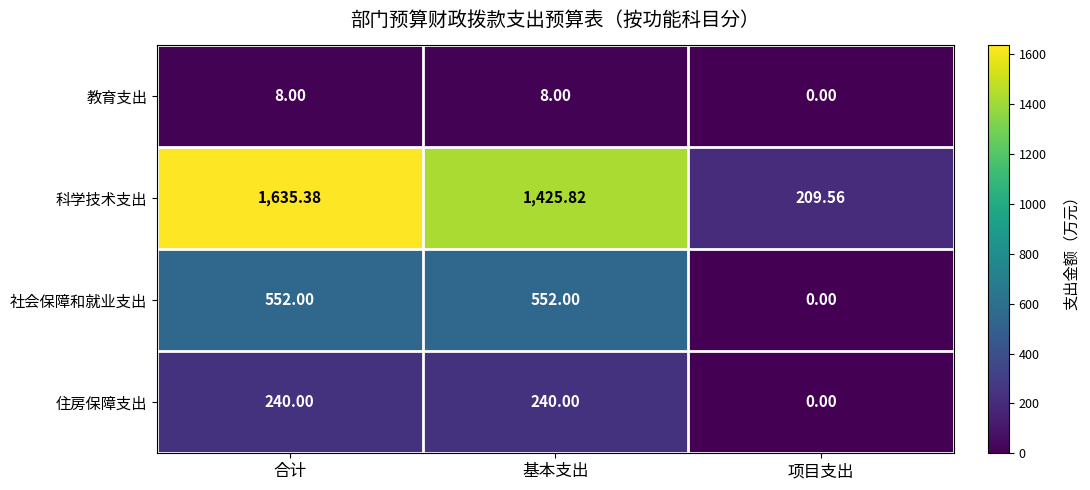

How many distinct data groups are displayed?

4